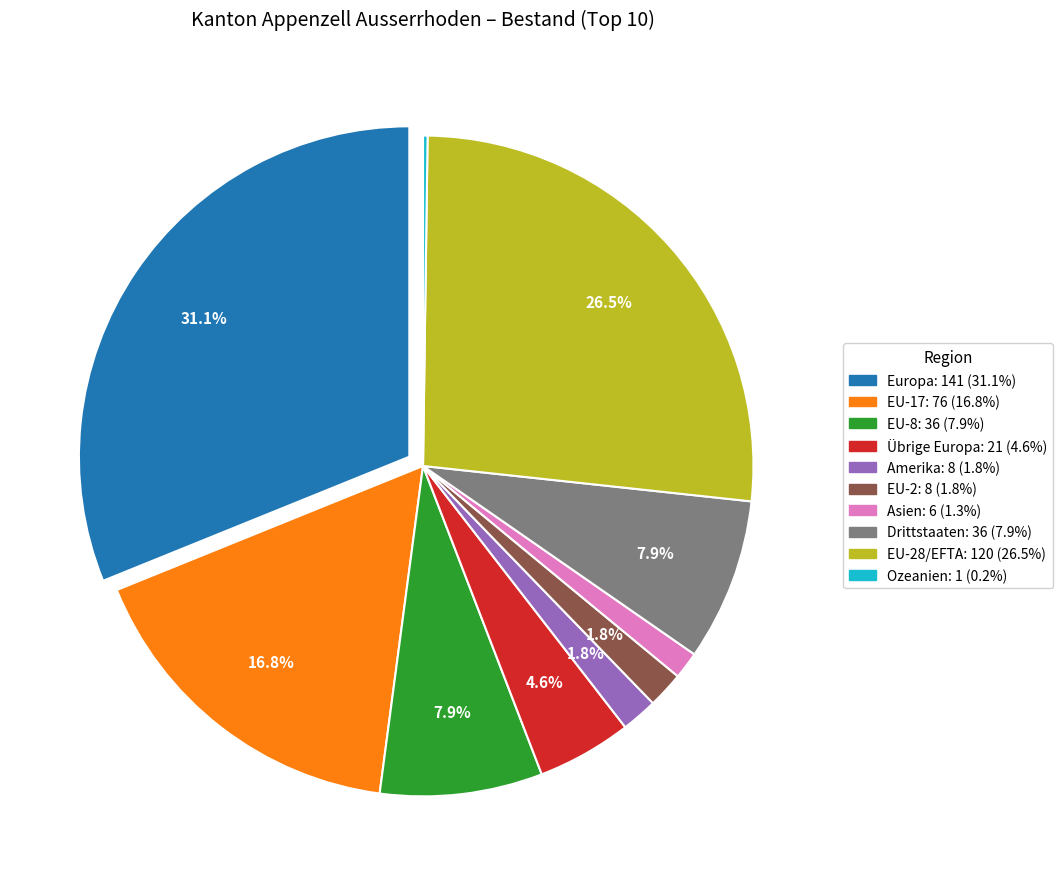

Is there any slice that represents more than half of the pie?

No